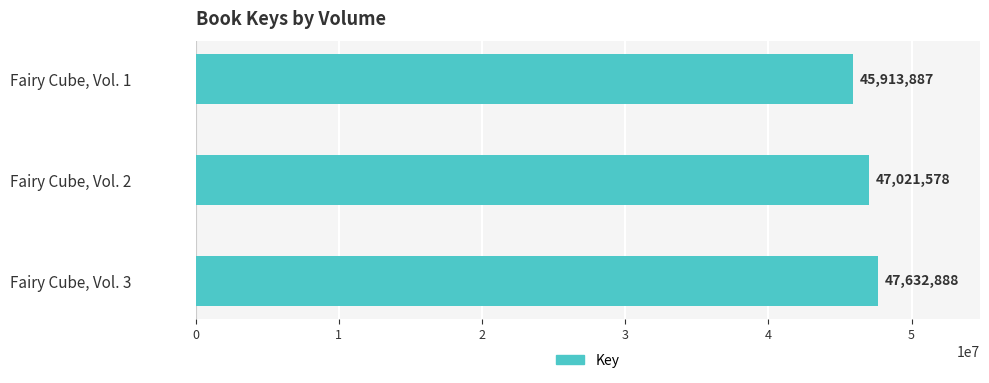

Which category has the lowest value across all series?

Fairy Cube, Vol. 1